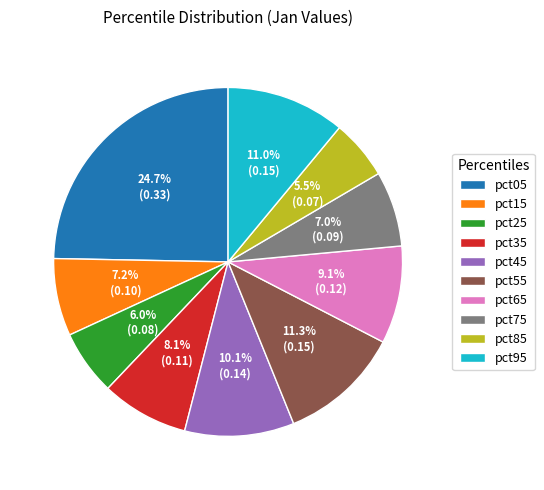

Which slice is the largest?

pct05